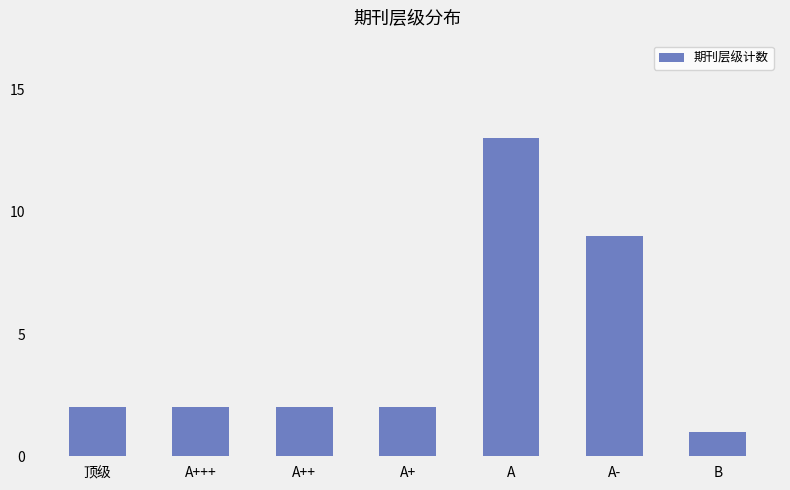

What is the change in value from 顶级 to A?

+11